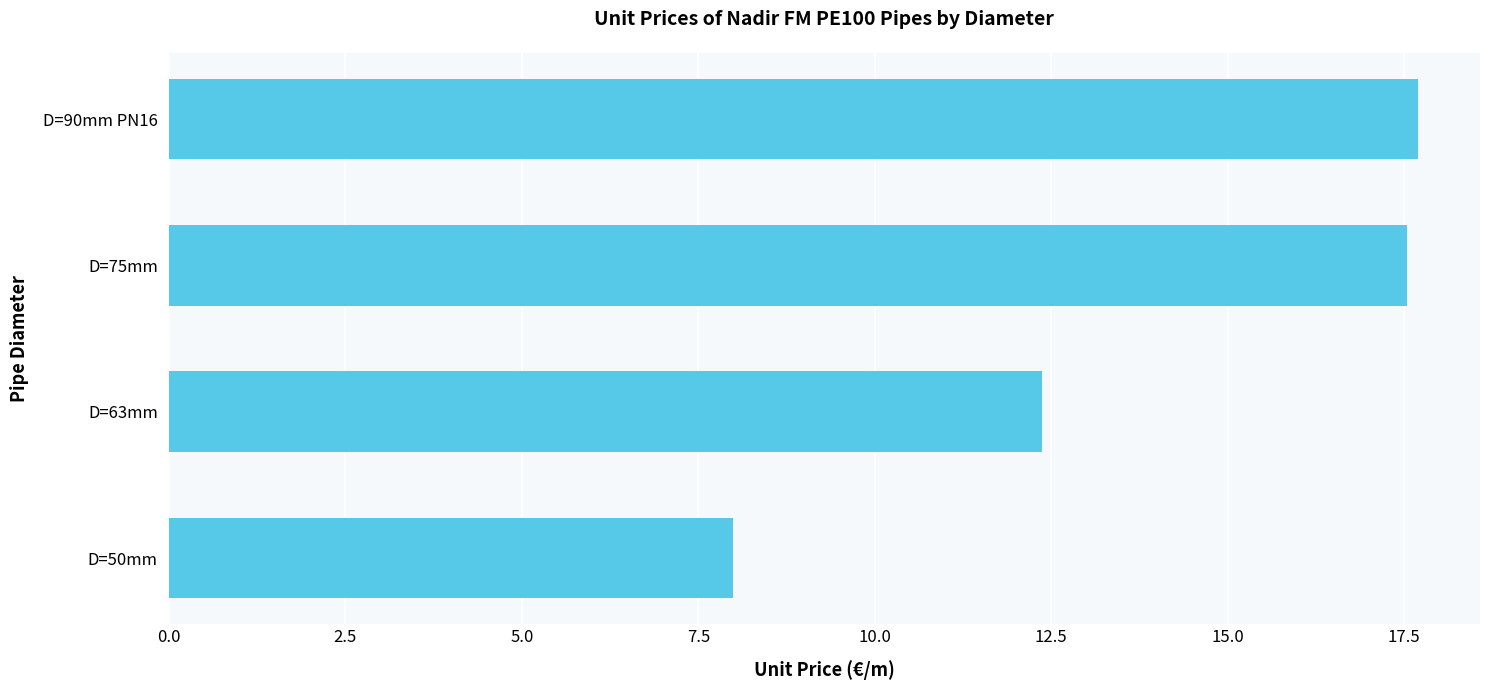

List the labels in order of value, largest first.

D=90mm PN16, D=75mm, D=63mm, D=50mm